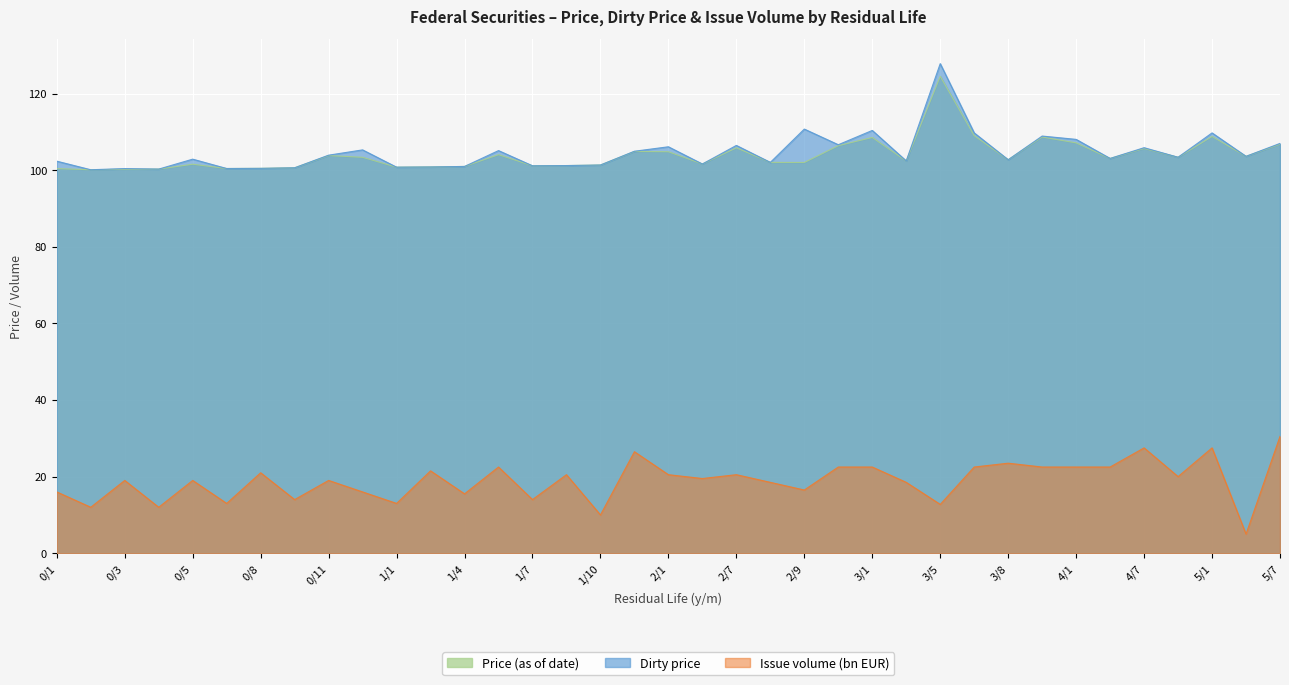

At which label is Dirty price closest to 113?

2/9